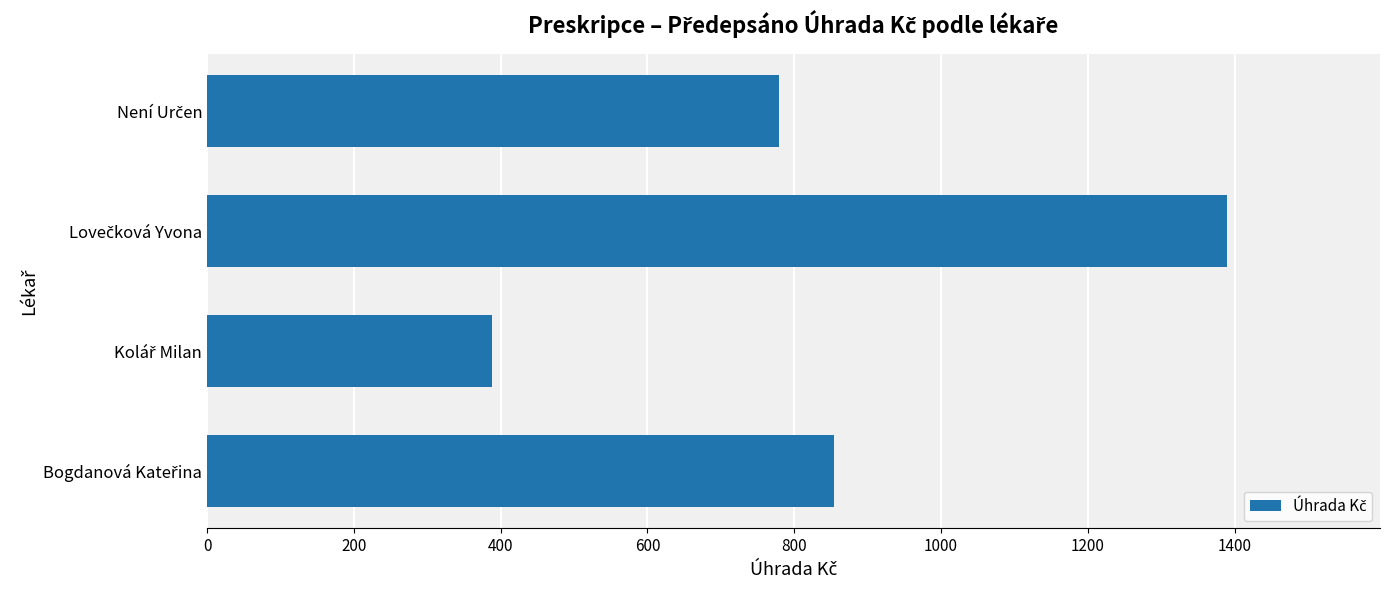

Does the chart contain any negative values?

No